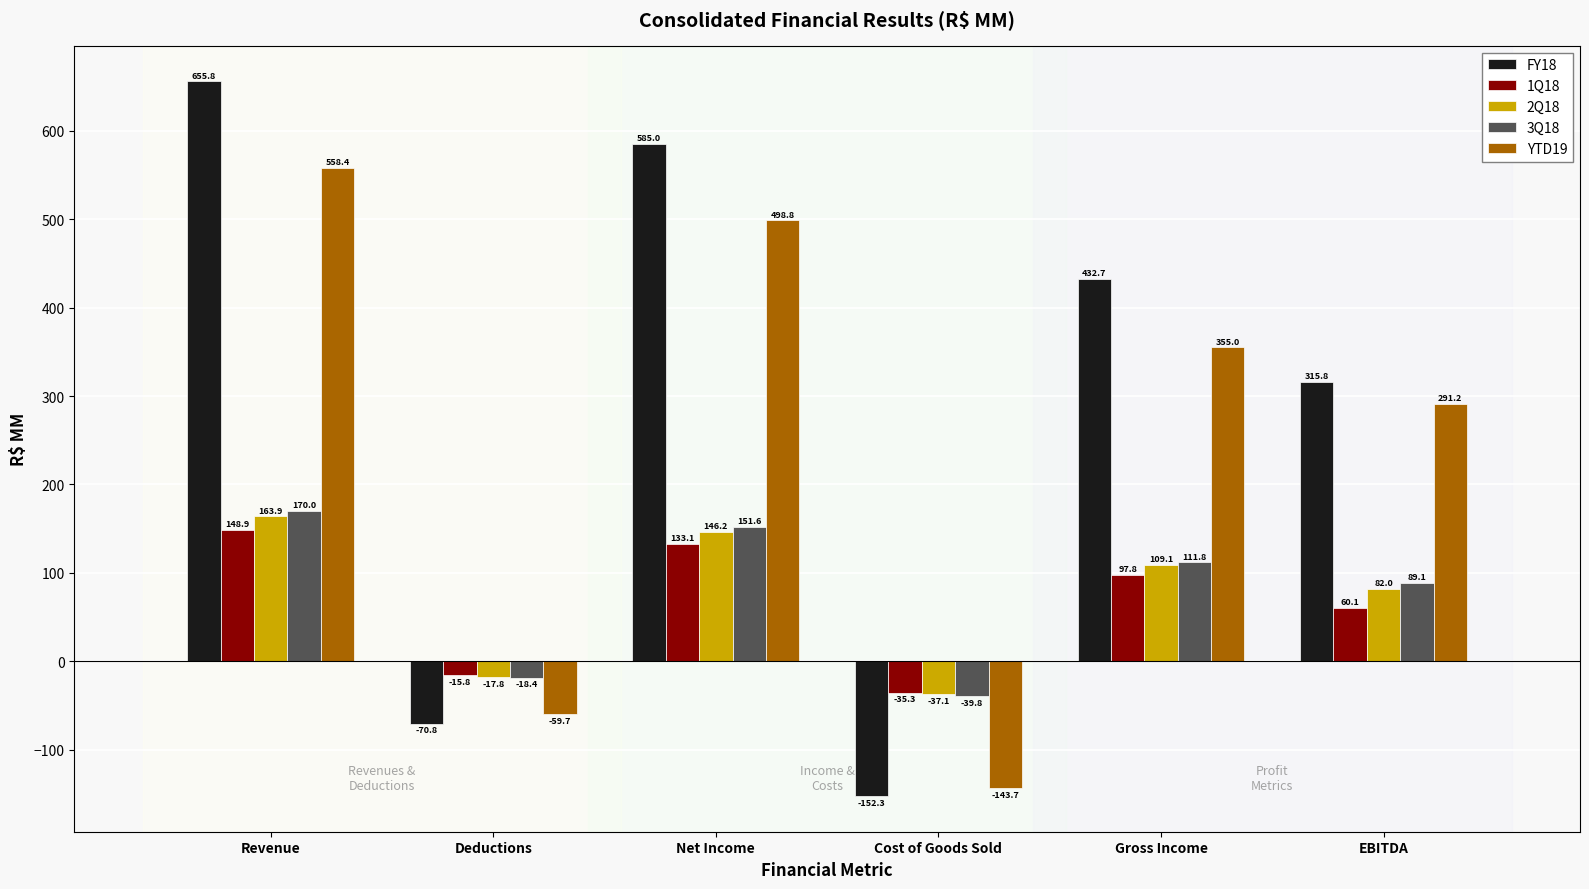

At which label does 2Q18 reach its peak?

Revenue